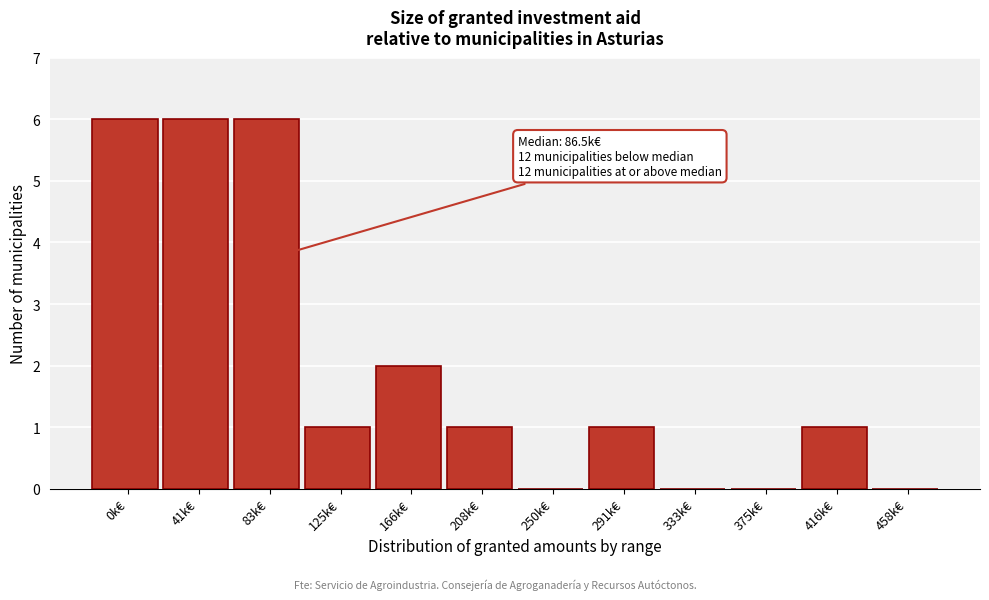

Reading left to right, extract all data points from this chart.

0k€=6	41k€=6	83k€=6	125k€=1	166k€=2	208k€=1	250k€=0	291k€=1	333k€=0	375k€=0	416k€=1	458k€=0